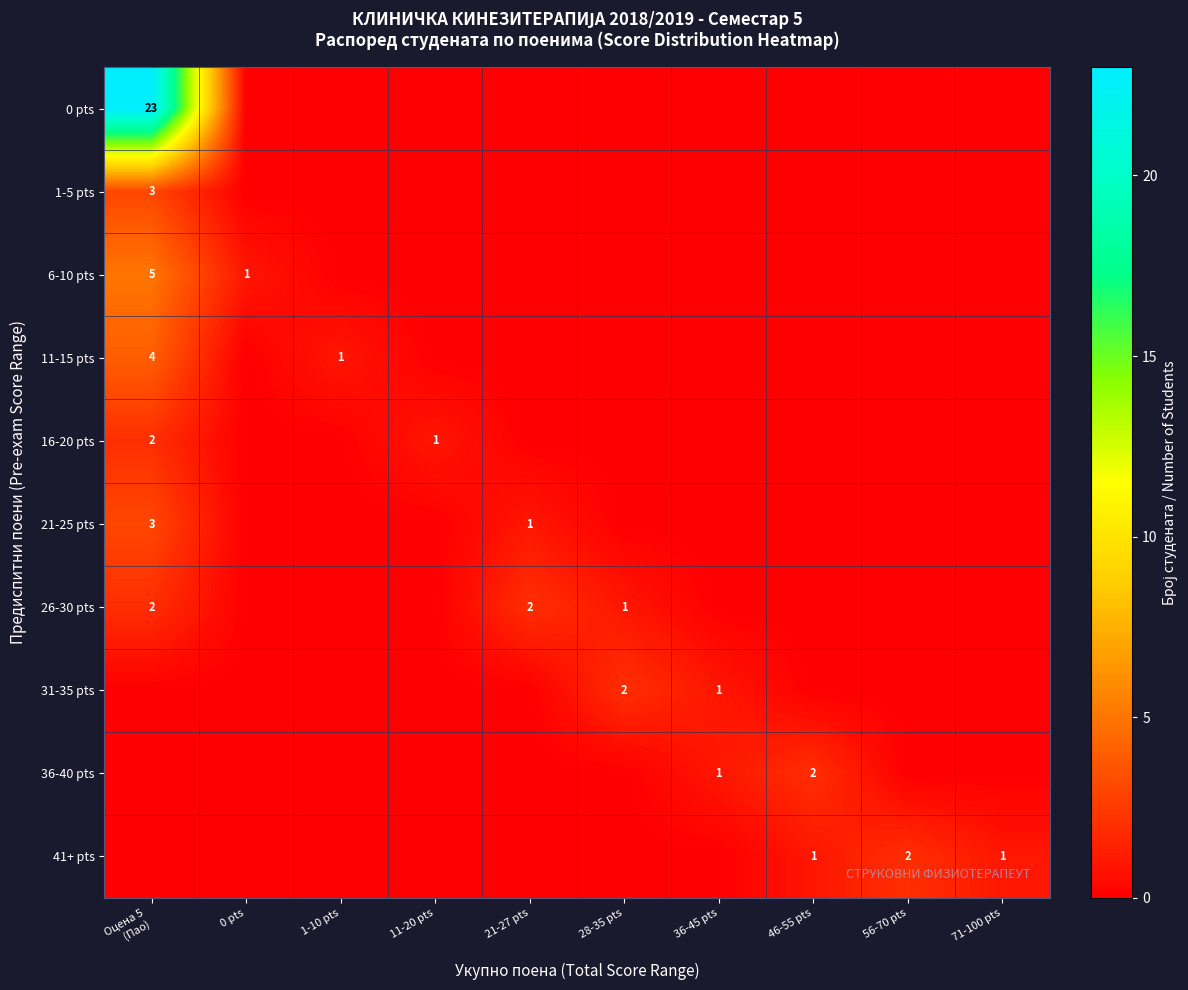

At which category is the sum across all series the highest?

Оцена 5
(Пао)